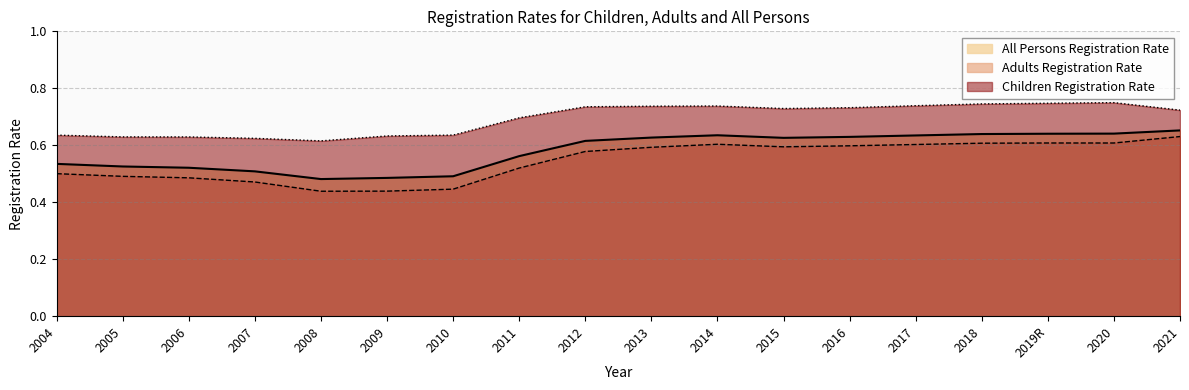

Between 2009 and 2018, which series saw the biggest shift?

Adults Registration Rate